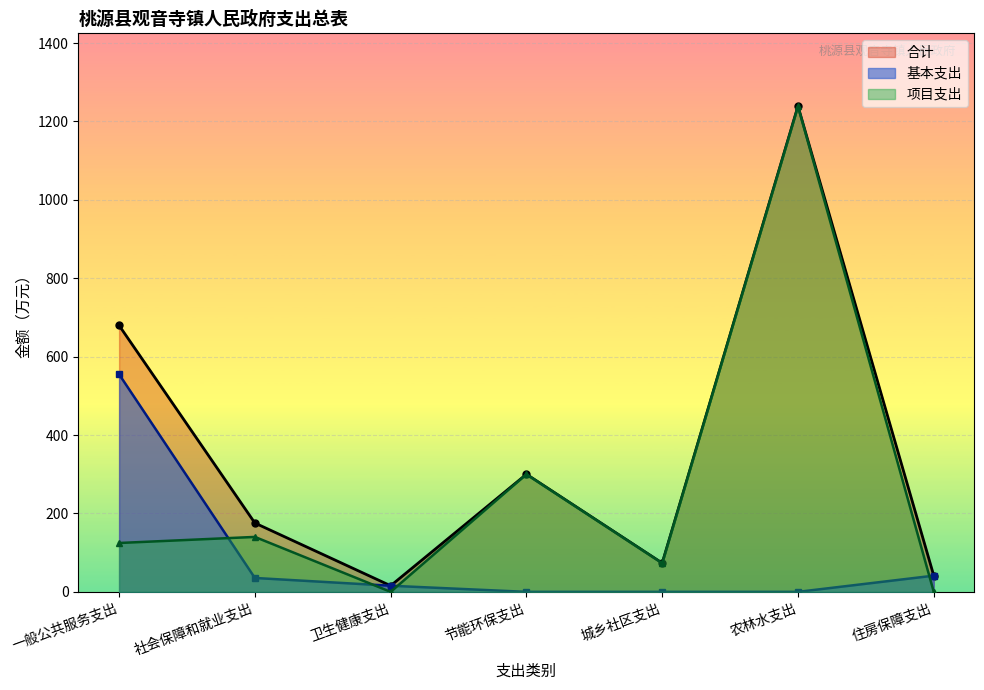

Where is the first local maximum for 合计?

节能环保支出